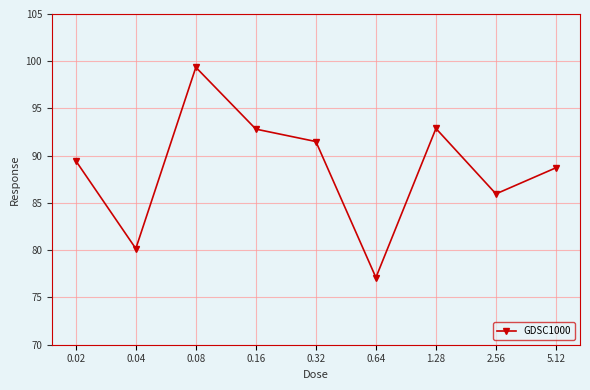

The chart shows a value of 31.4 at 0.02. True or false?

False